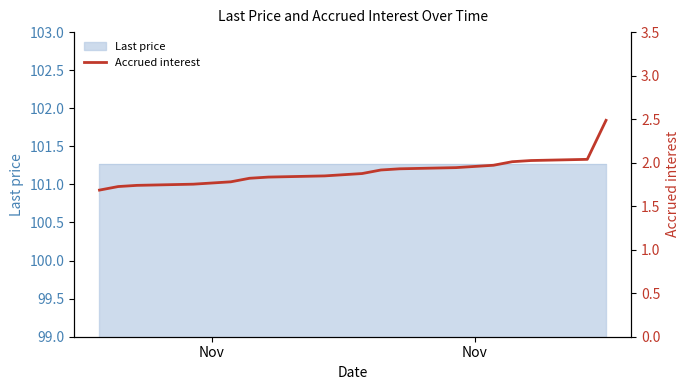

What is the smallest value displayed?

1.7